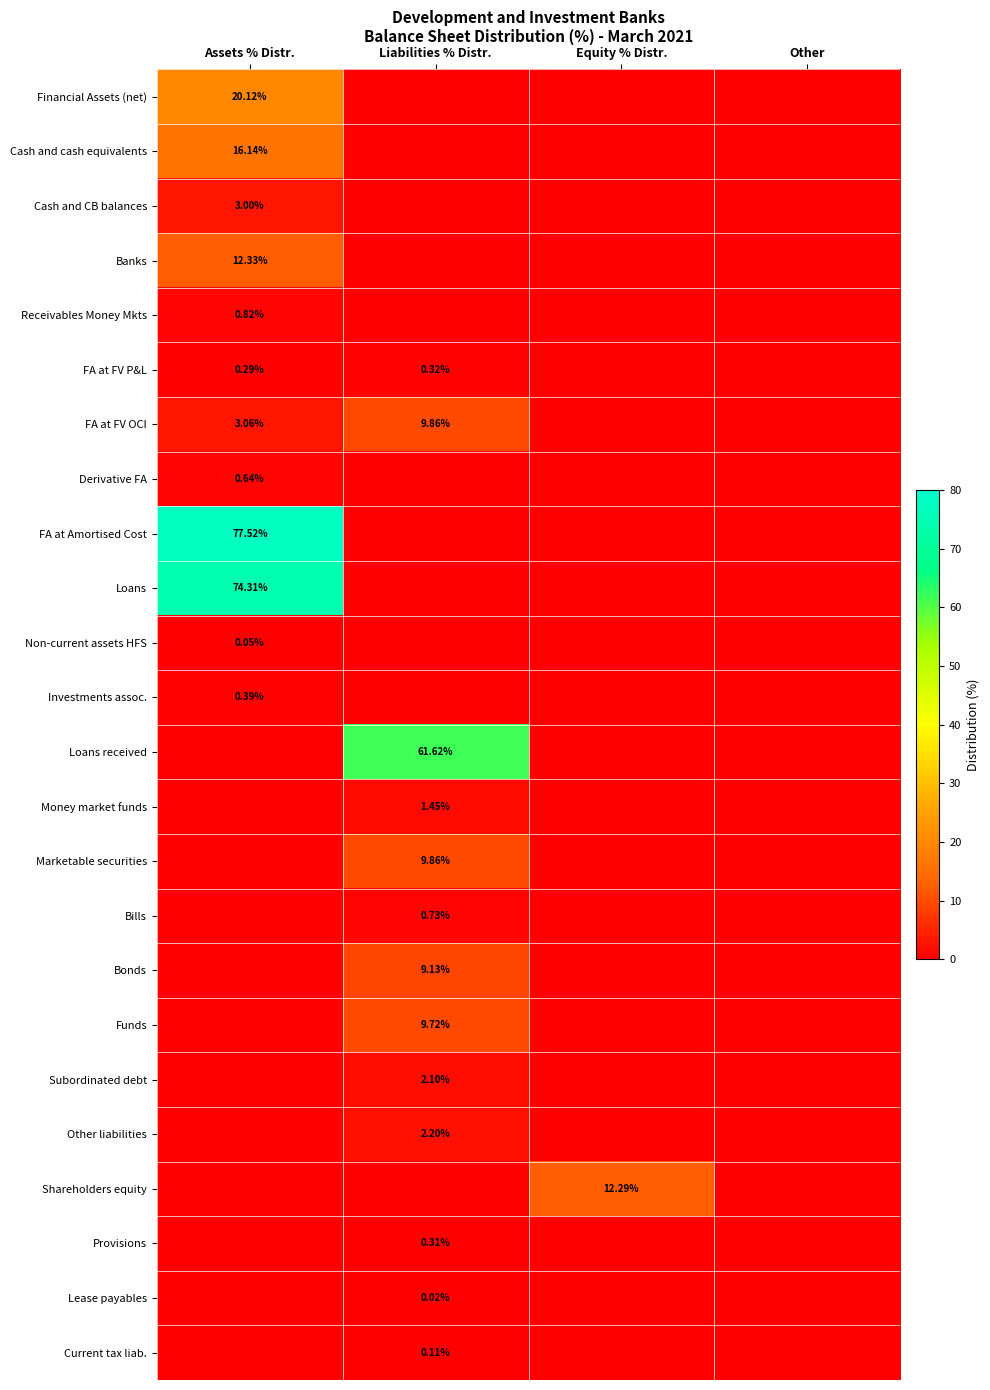

Count the number of data series in this chart.

24